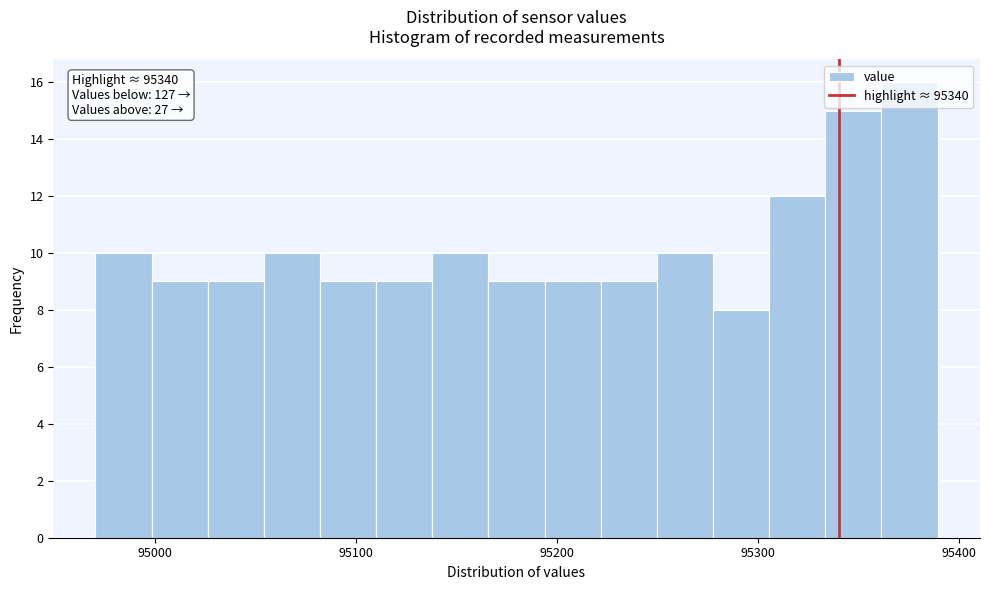

Around what value on the x-axis is the tallest bar? Give the approximate position of its centre, as read against the axis.

95380